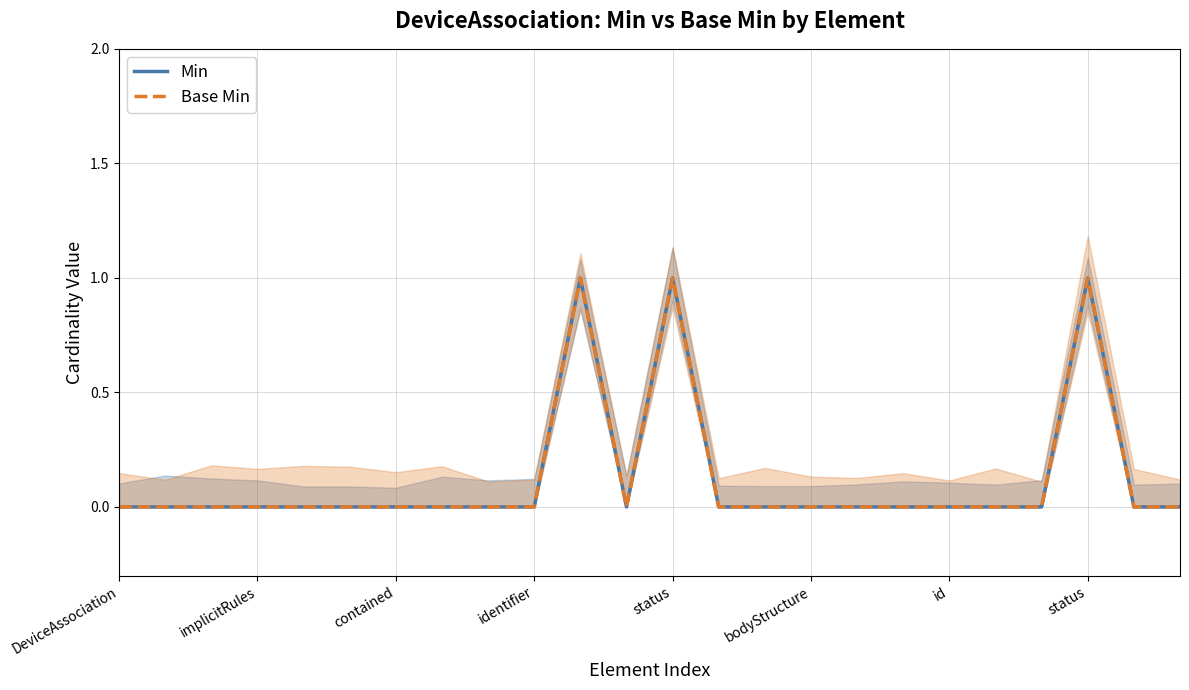

The Min series shows 0 at 8. True or false?

False